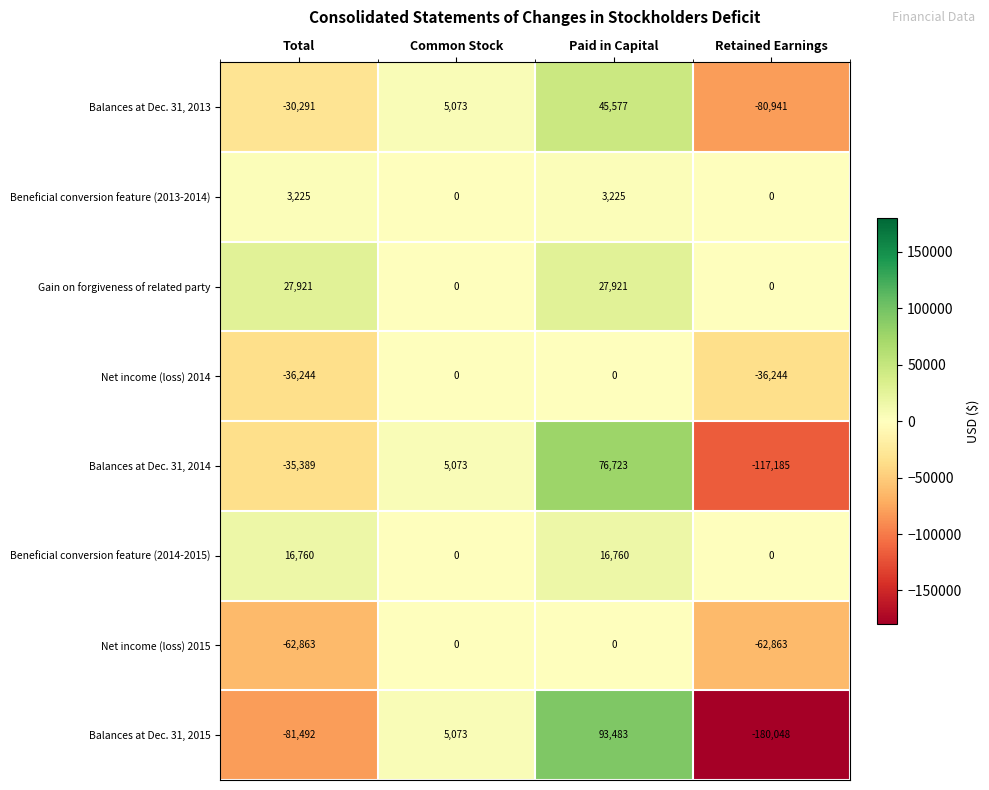

Which series has the largest total across all categories?

Gain on forgiveness of related party